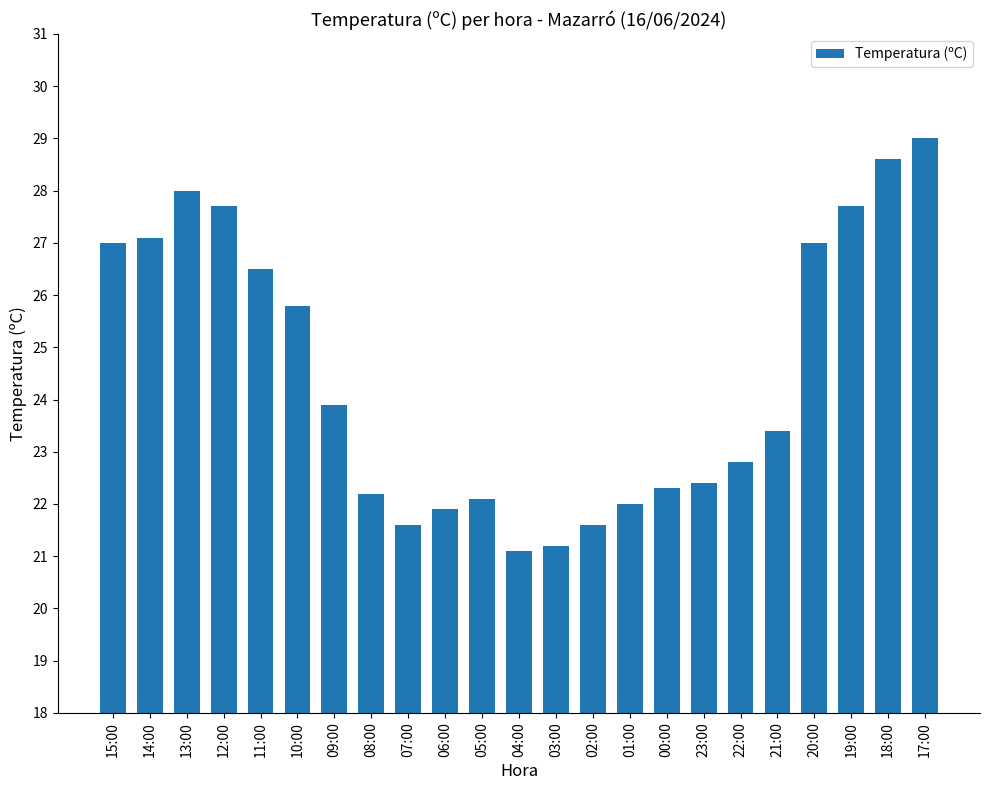

The chart shows a value of 43.4 at 18:00. True or false?

False